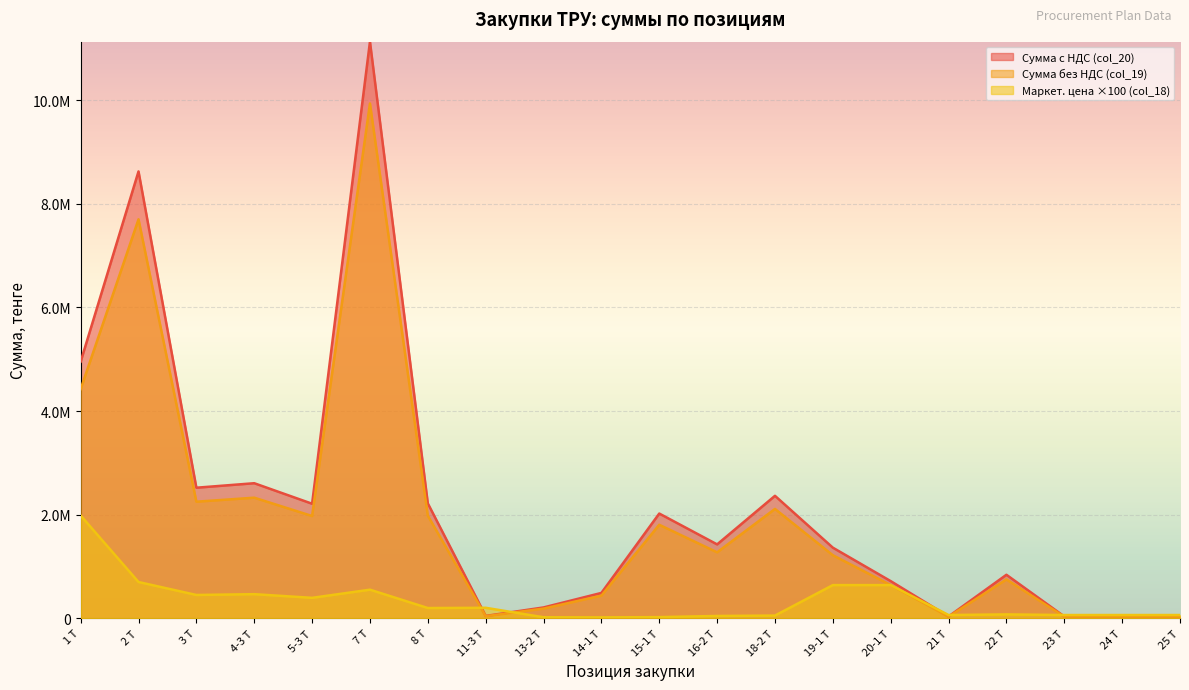

At which category does the chart reach its minimum across all series?

14-1 Т